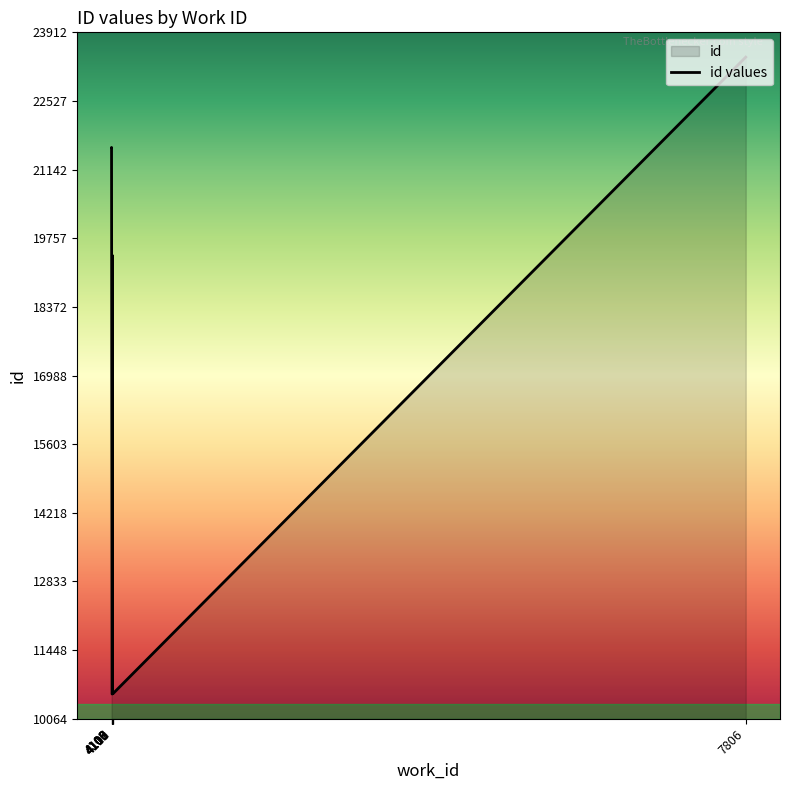

List the labels in order of value, largest first.

7806, 4103, 4103, 4108, 4112, 4110, 4109, 4108, 4107, 4106